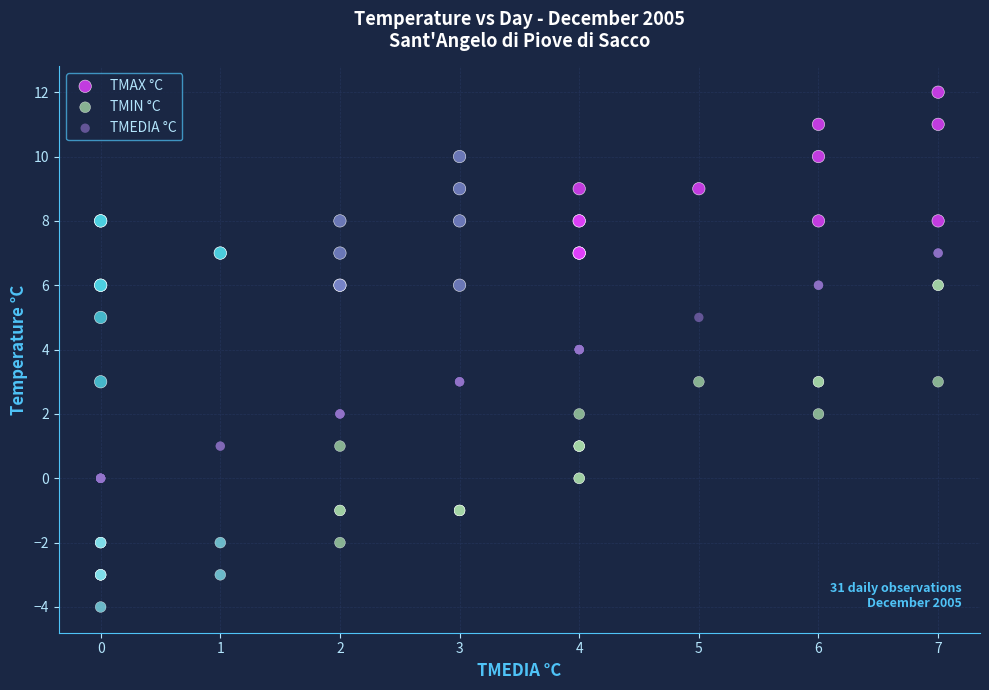

Which series contains the lowest Y value?

TMIN °C